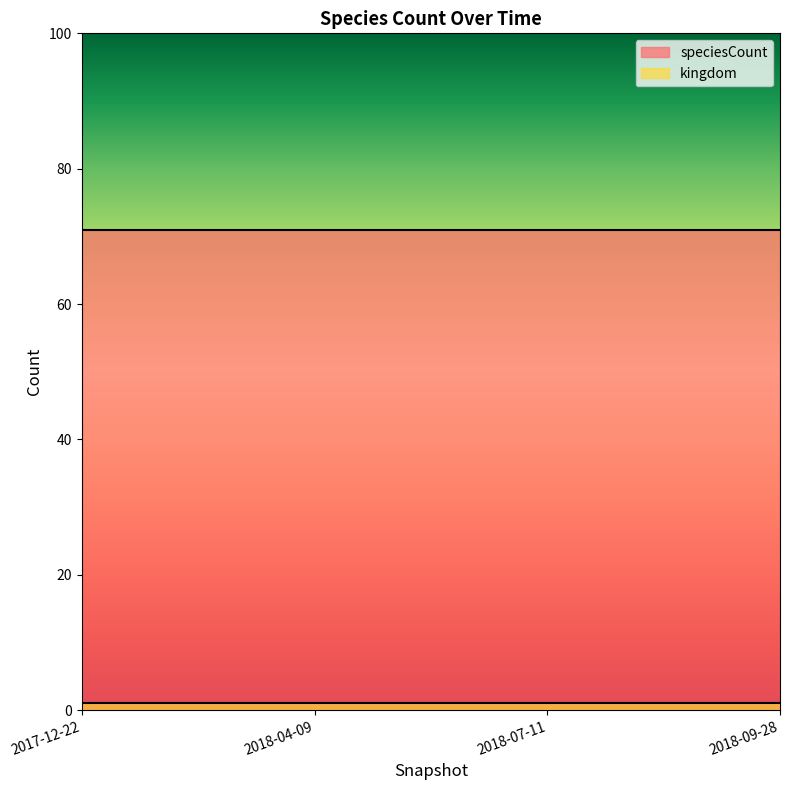

What is the sum of all kingdom values?

4